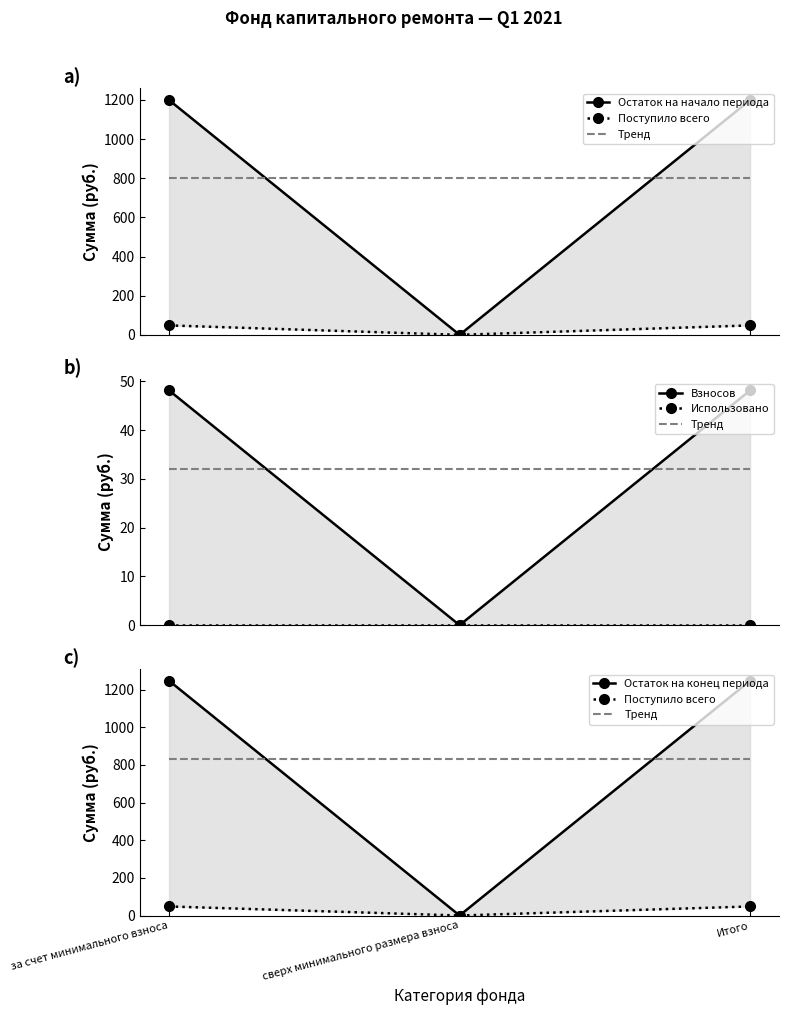

List the series in order of their peak value, lowest first.

Использовано, Поступило всего, Взносов, Тренд, Остаток на начало периода, Остаток на конец периода